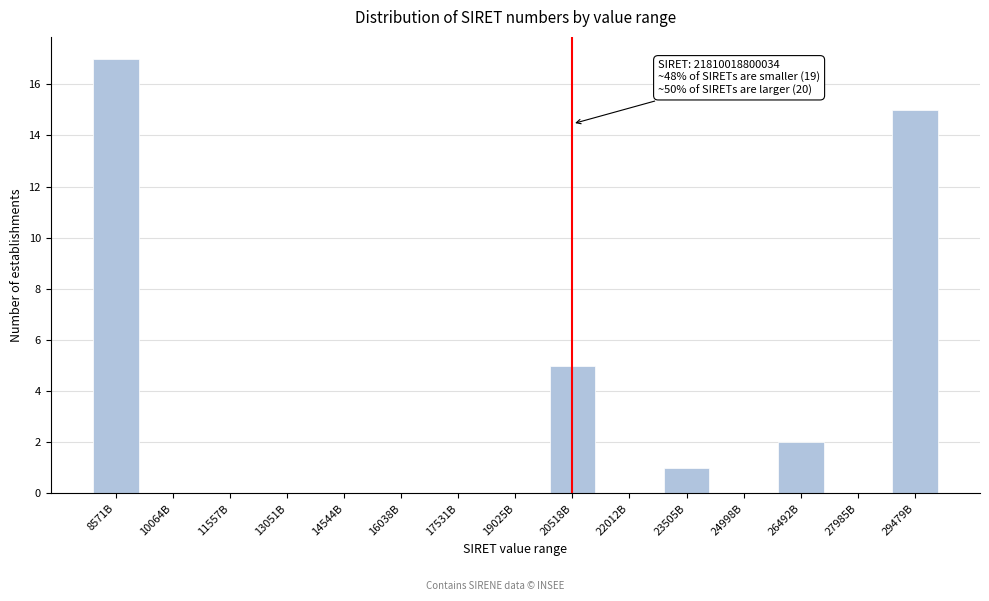

Reading right to left, transcribe all the data shown in this chart.

29479B=15	27985B=0	26492B=2	24998B=0	23505B=1	22012B=0	20518B=5	19025B=0	17531B=0	16038B=0	14544B=0	13051B=0	11557B=0	10064B=0	8571B=17